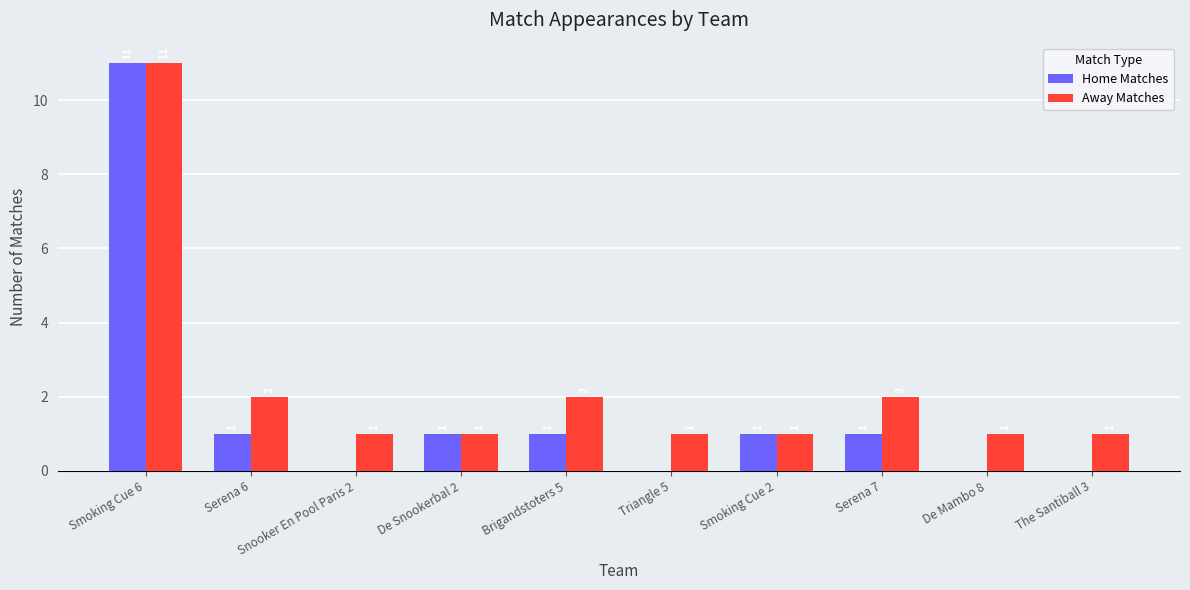

Is it true that Home Matches equals 1 at Smoking Cue 2?

True